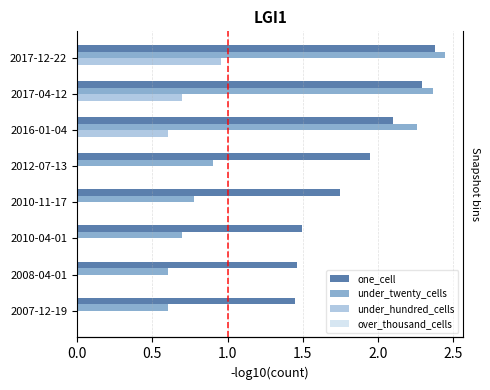

At how many categories does at least one series exceed 2?

3